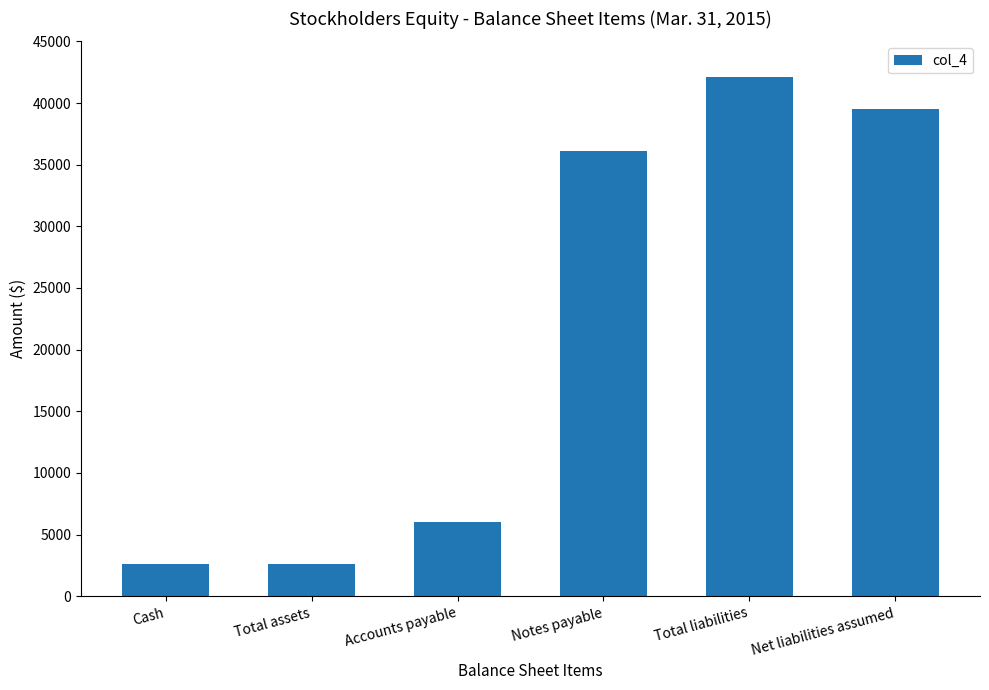

What is the sum of all values?

128878